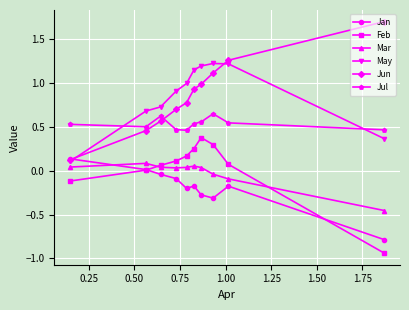

What is the maximum value shown in the chart?

1.7